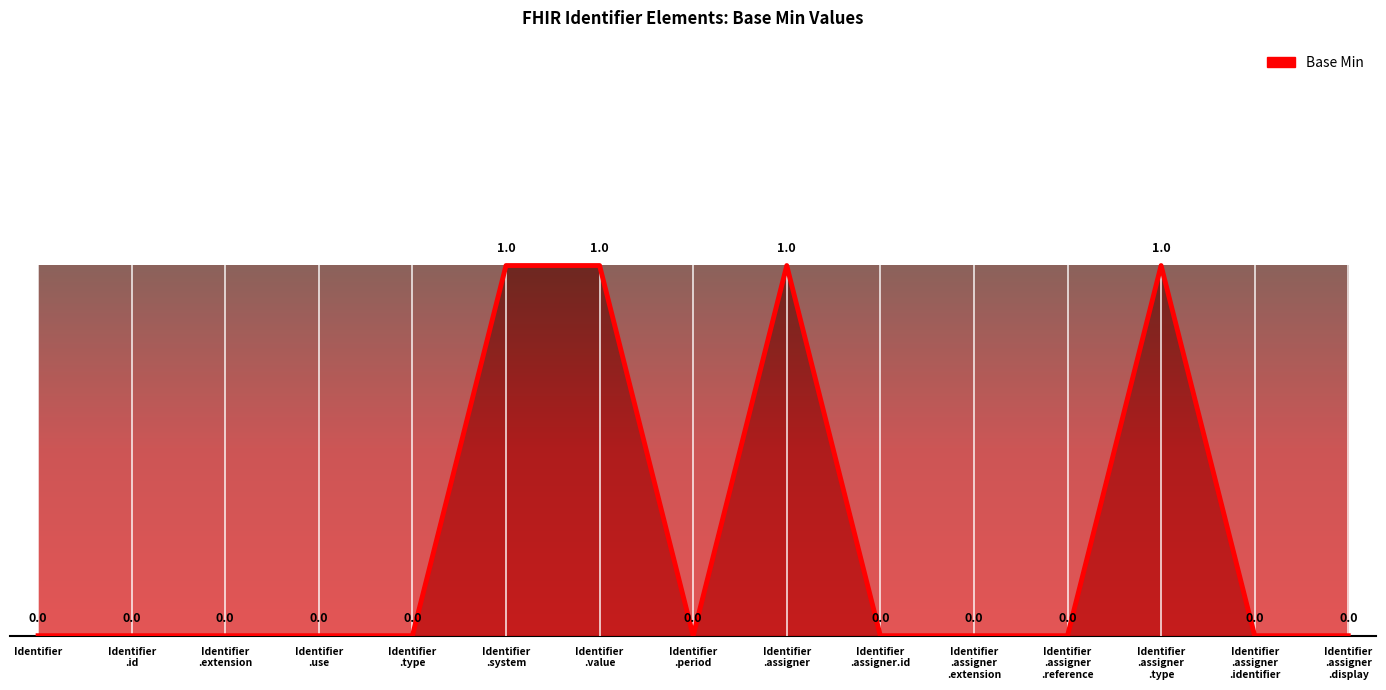

What position from the right is Identifier?

15